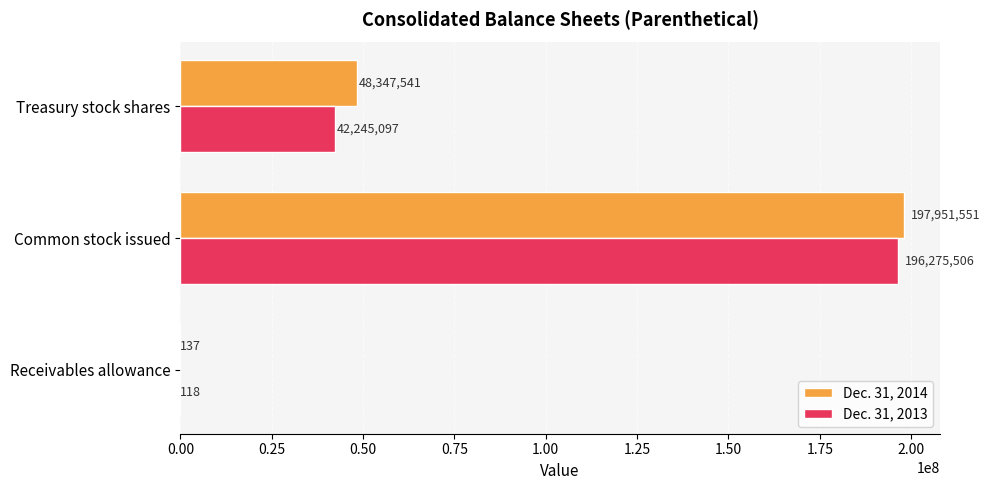

Where is Dec. 31, 2013 nearest to the value 98137812?

Treasury stock shares